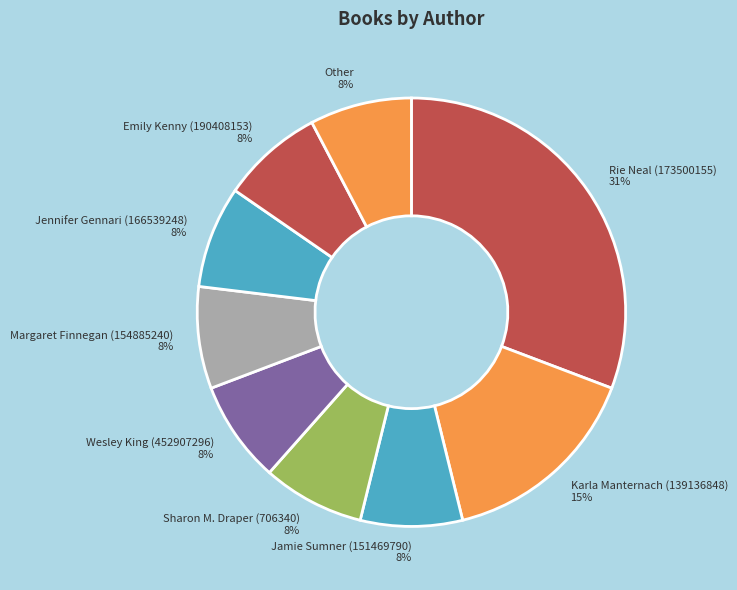

What percentage is the Sharon M. Draper (706340) slice, to the nearest percent?

8%